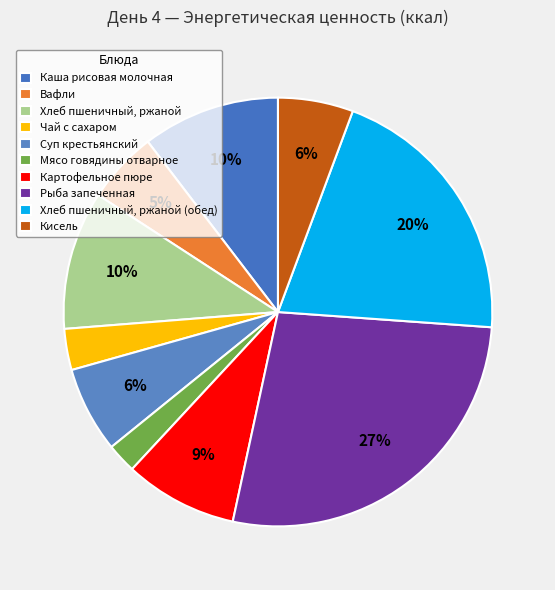

What is the change in value from Чай с сахаром to Рыба запеченная?

+451.0